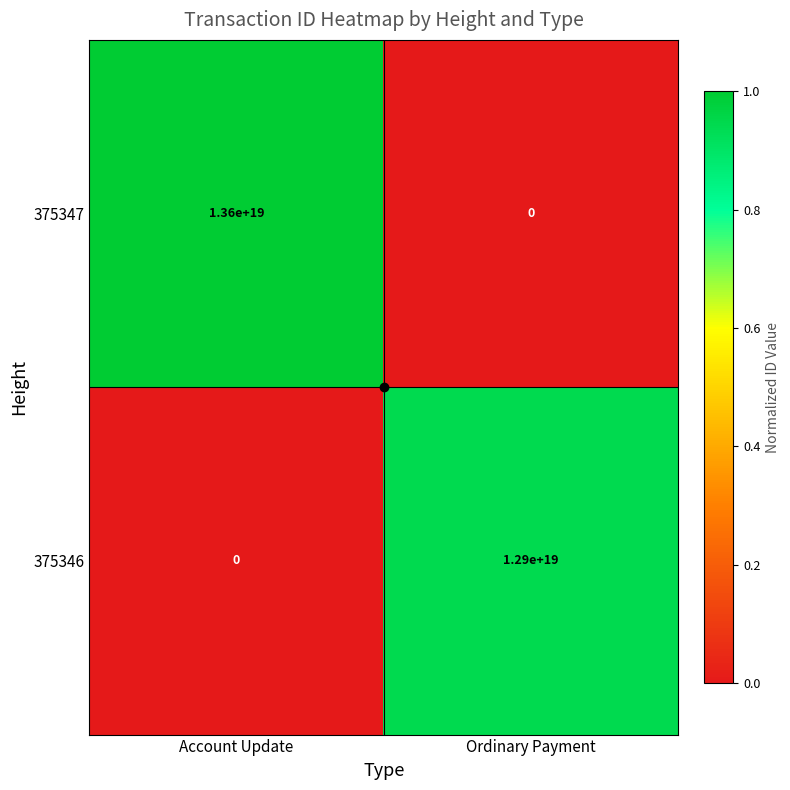

Between Account Update and Ordinary Payment, which series saw the biggest shift?

375347